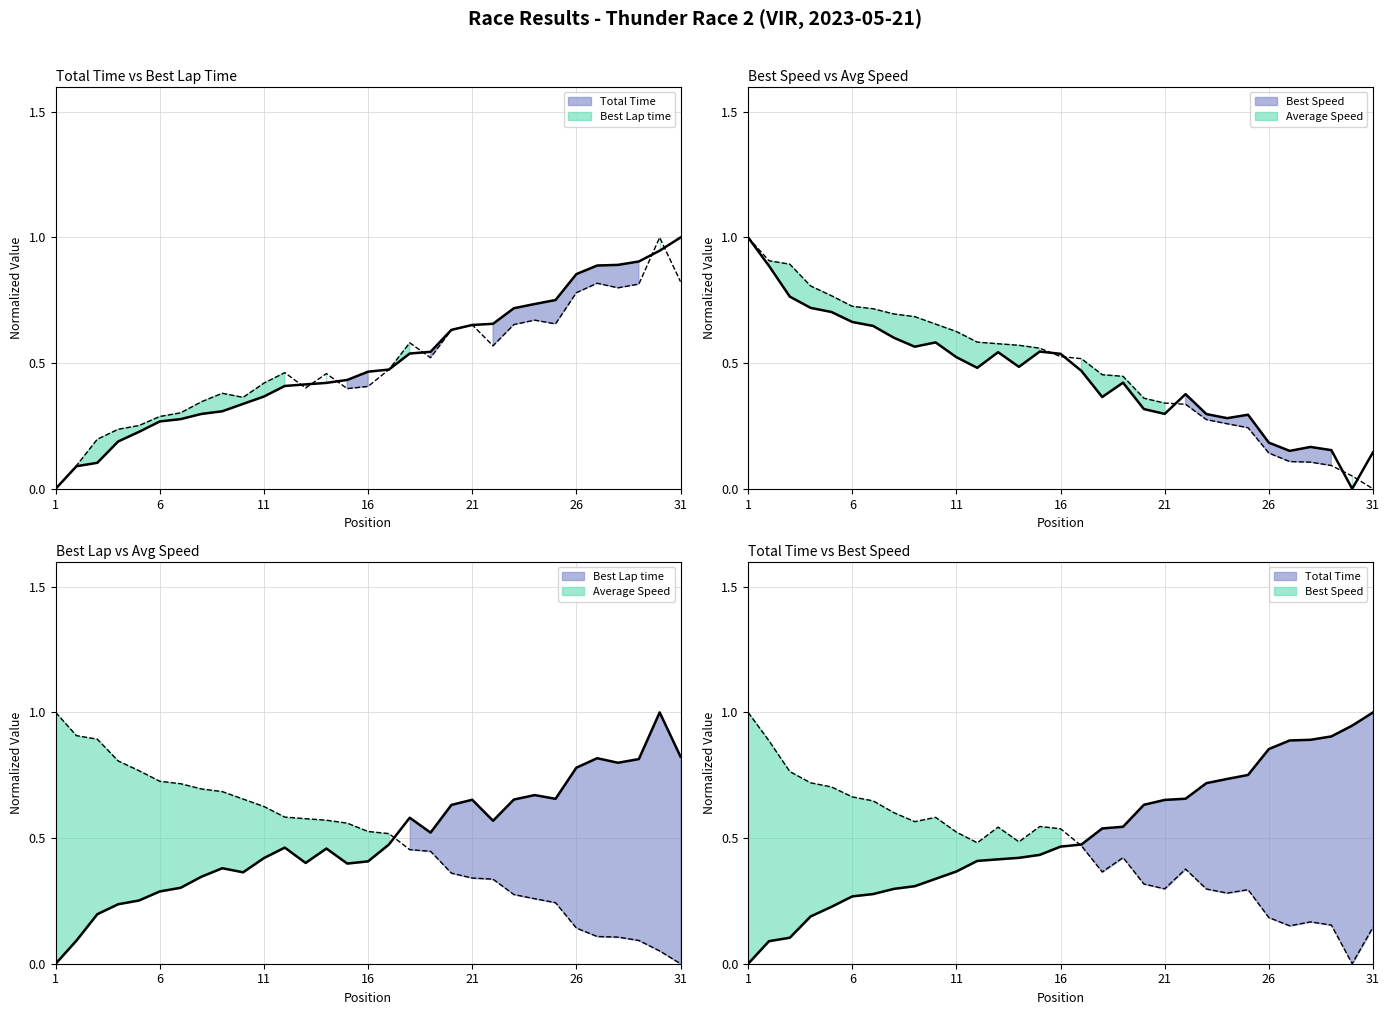

Count the number of categories in the chart.

31